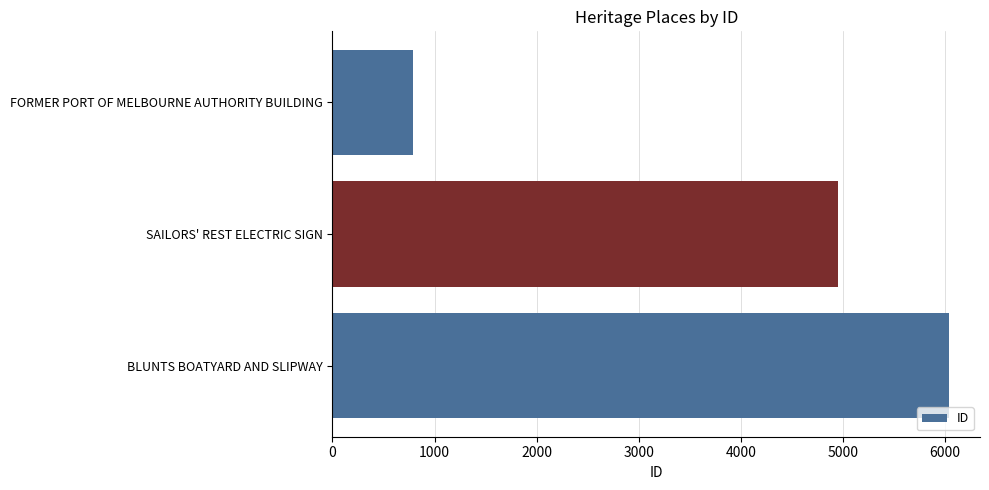

Count the number of categories in the chart.

3